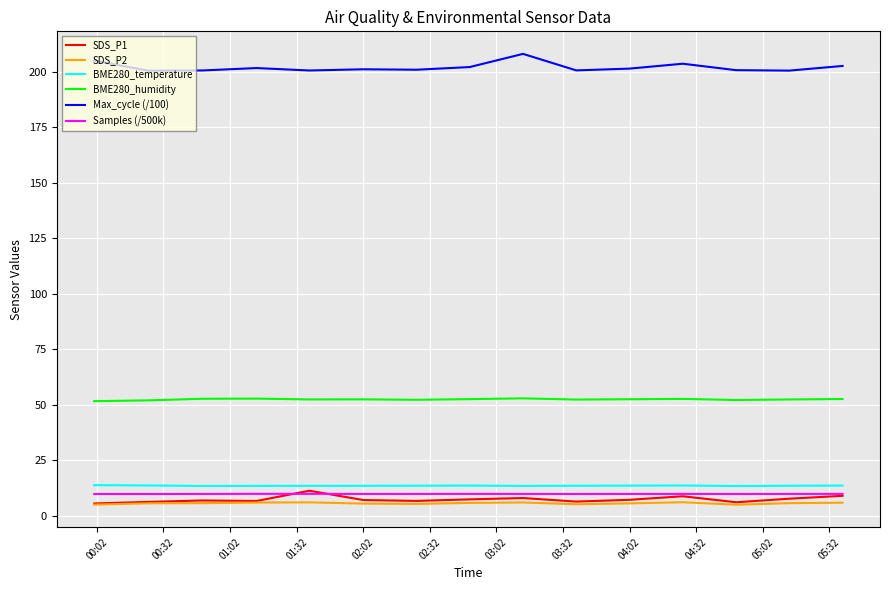

True or false: BME280_temperature and Samples (/500k) cross at least once.

False